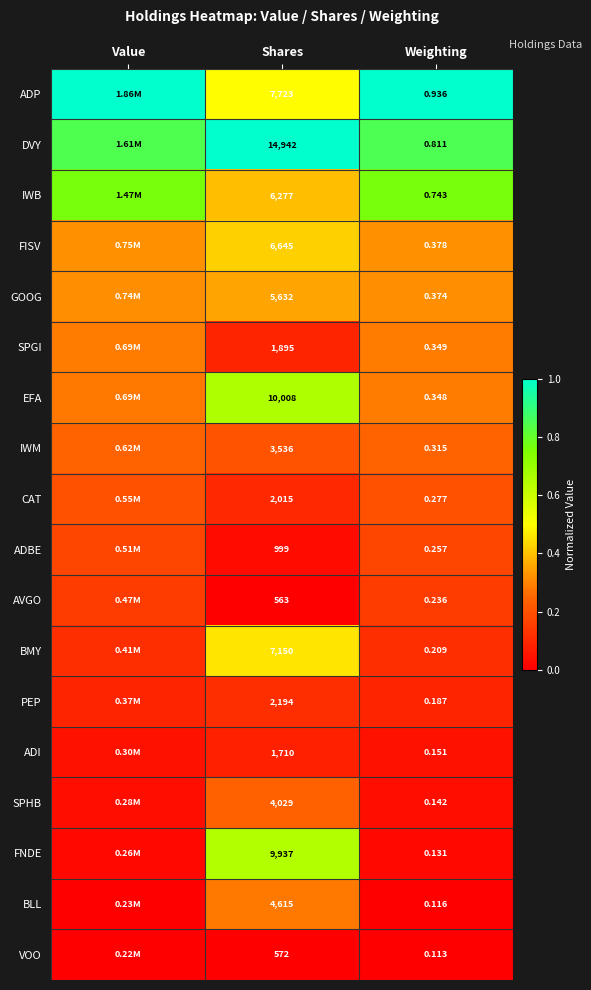

Is the value of ADBE at Shares greater than the value of FISV at Weighting?

Yes